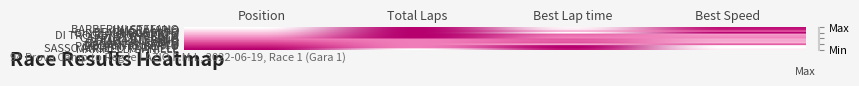

Reading left to right, list all the values displayed in this chart.

BARBERINI STEFANO: Position=0.0	Total Laps=1.0	Best Lap time=0.0	Best Speed=0.9
UMER MARIO: Position=0.1	Total Laps=1.0	Best Lap time=0.1	Best Speed=0.9
BRIGNOLA ALDO: Position=0.2	Total Laps=1.0	Best Lap time=0.3	Best Speed=0.6
GIROLAMI ROBERTO: Position=0.2	Total Laps=1.0	Best Lap time=0.0	Best Speed=1.0
DI TROCCHIO ONORATO: Position=0.3	Total Laps=1.0	Best Lap time=0.6	Best Speed=0.4
PUTTI LUCA: Position=0.4	Total Laps=1.0	Best Lap time=0.5	Best Speed=0.4
CAPPUCCIO CARLO: Position=0.5	Total Laps=1.0	Best Lap time=0.5	Best Speed=0.5
PIANA STEFANO: Position=0.5	Total Laps=0.5	Best Lap time=0.6	Best Speed=0.3
TOMELLINI FABIO: Position=0.6	Total Laps=0.5	Best Lap time=0.6	Best Speed=0.3
BAGAGLINI CARLO: Position=0.7	Total Laps=0.5	Best Lap time=0.7	Best Speed=0.3
DE SANTIS MARCO: Position=0.8	Total Laps=0.5	Best Lap time=0.3	Best Speed=0.7
PORCIANI ROBERTO: Position=0.8	Total Laps=0.5	Best Lap time=1.0	Best Speed=0.0
SASSO ANGELO RAFFAELE: Position=0.9	Total Laps=0.5	Best Lap time=1.0	Best Speed=0.0
MARINELLI DANIELE: Position=1.0	Total Laps=0.0	Best Lap time=0.9	Best Speed=0.1